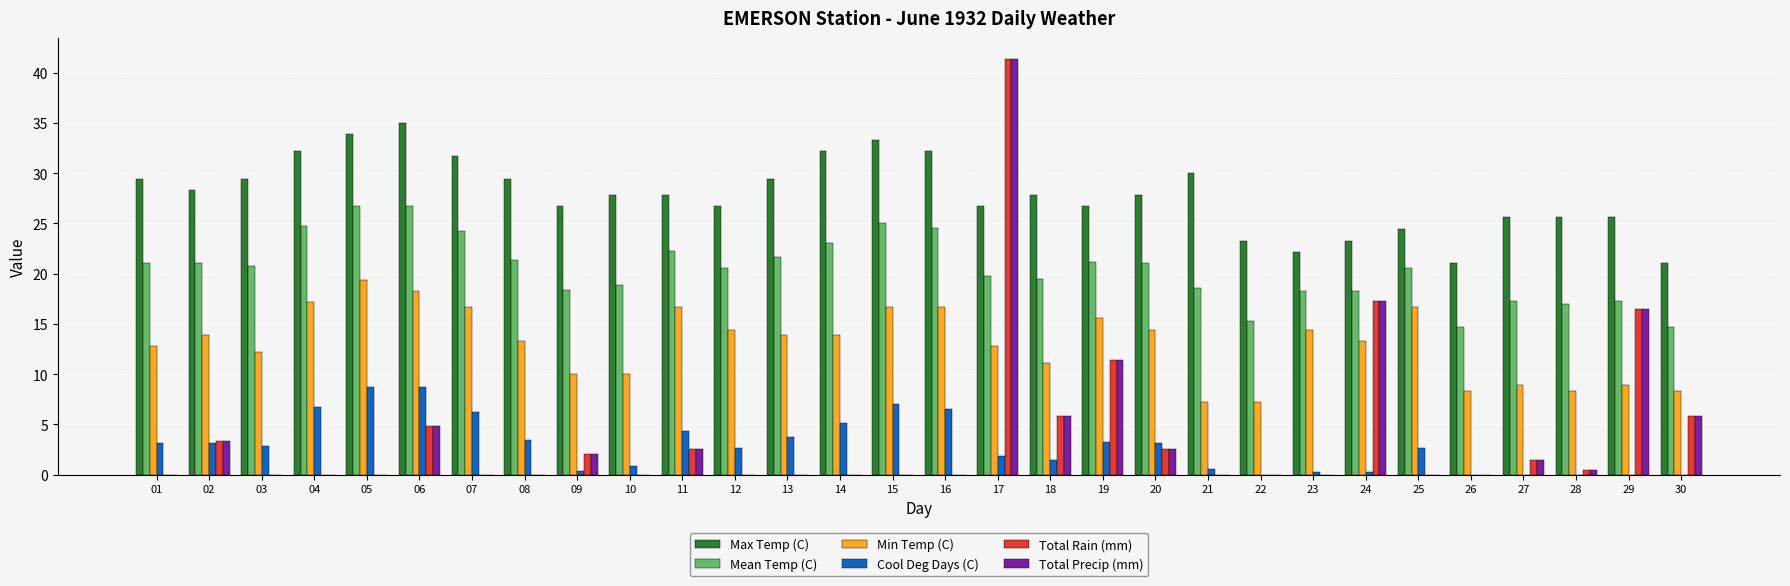

Where is Total Rain (mm) nearest to the value 20?

24